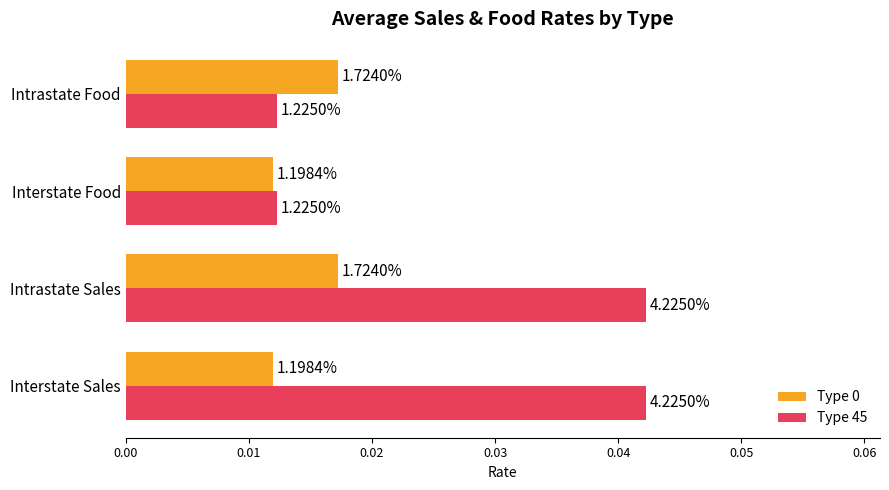

Which series has the largest total across all categories?

Type 45